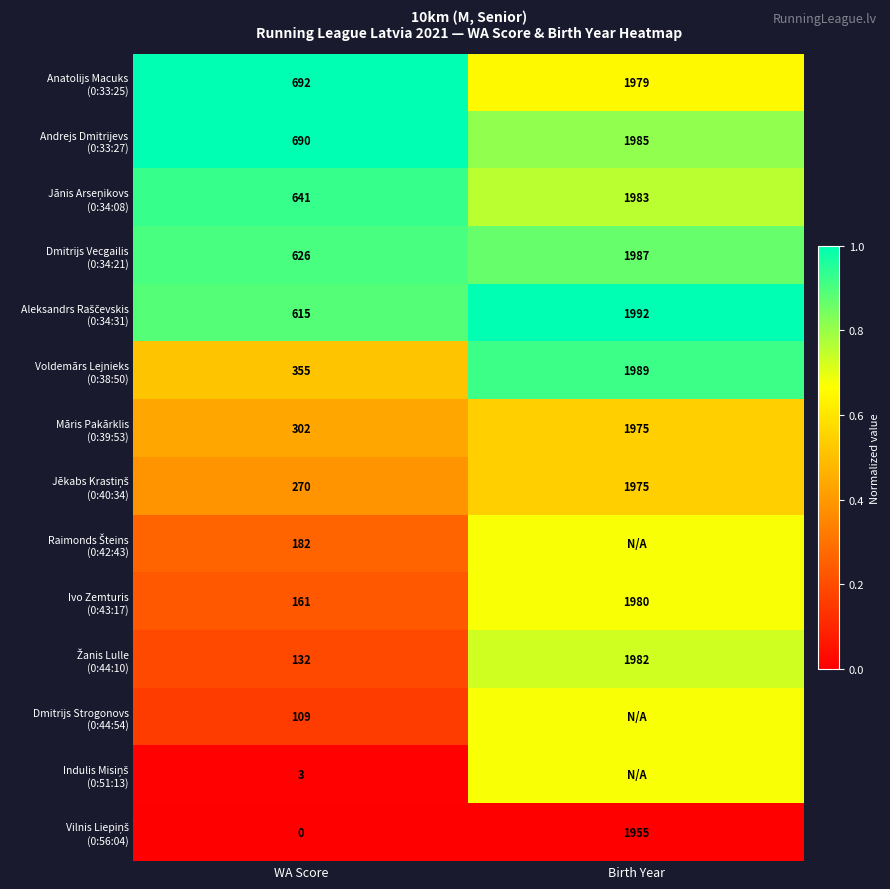

Rank the series by their maximum value, from highest to lowest.

Anatolijs Macuks (0:33:25), Aleksandrs Raščevskis (0:34:31), Andrejs Dmitrijevs (0:33:27), Jānis Arseņikovs (0:34:08), Voldemārs Lejnieks (0:38:50), Dmitrijs Vecgailis (0:34:21), Žanis Lulle (0:44:10), Raimonds Šteins (0:42:43), Ivo Zemturis (0:43:17), Dmitrijs Strogonovs (0:44:54), Indulis Misiņš (0:51:13), Māris Pakārklis (0:39:53), Jēkabs Krastiņš (0:40:34), Vilnis Liepiņš (0:56:04)